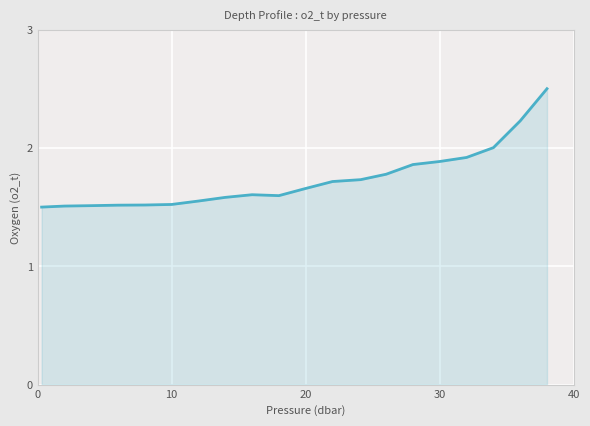

What is the maximum value shown in the chart?

2.5